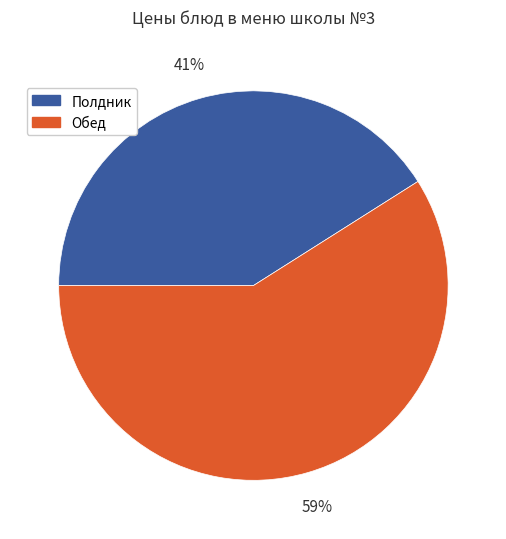

Which has a higher value, Полдник or Обед?

Обед